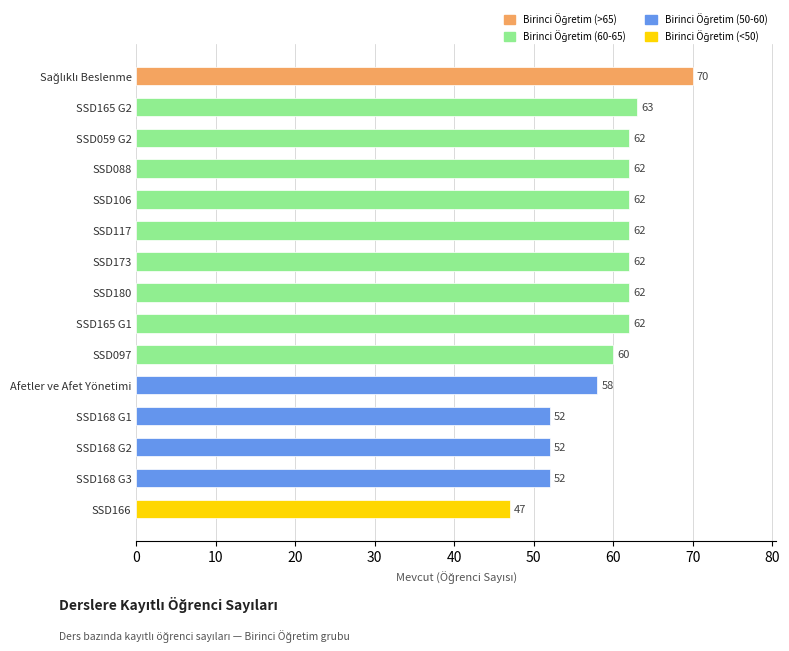

What is the ratio of the value at SSD166 to the value at SSD106?

0.8